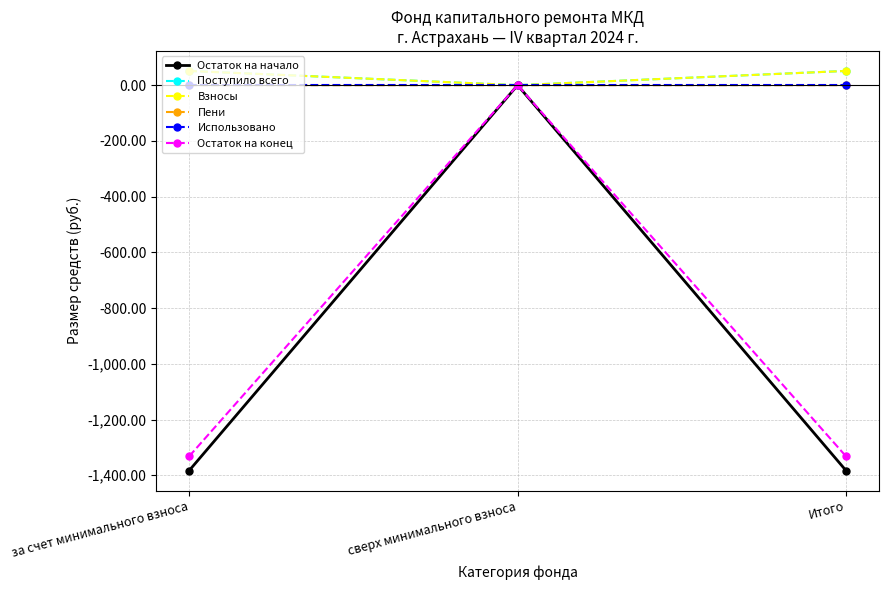

At which category is the sum across all series the highest?

сверх минимального взноса